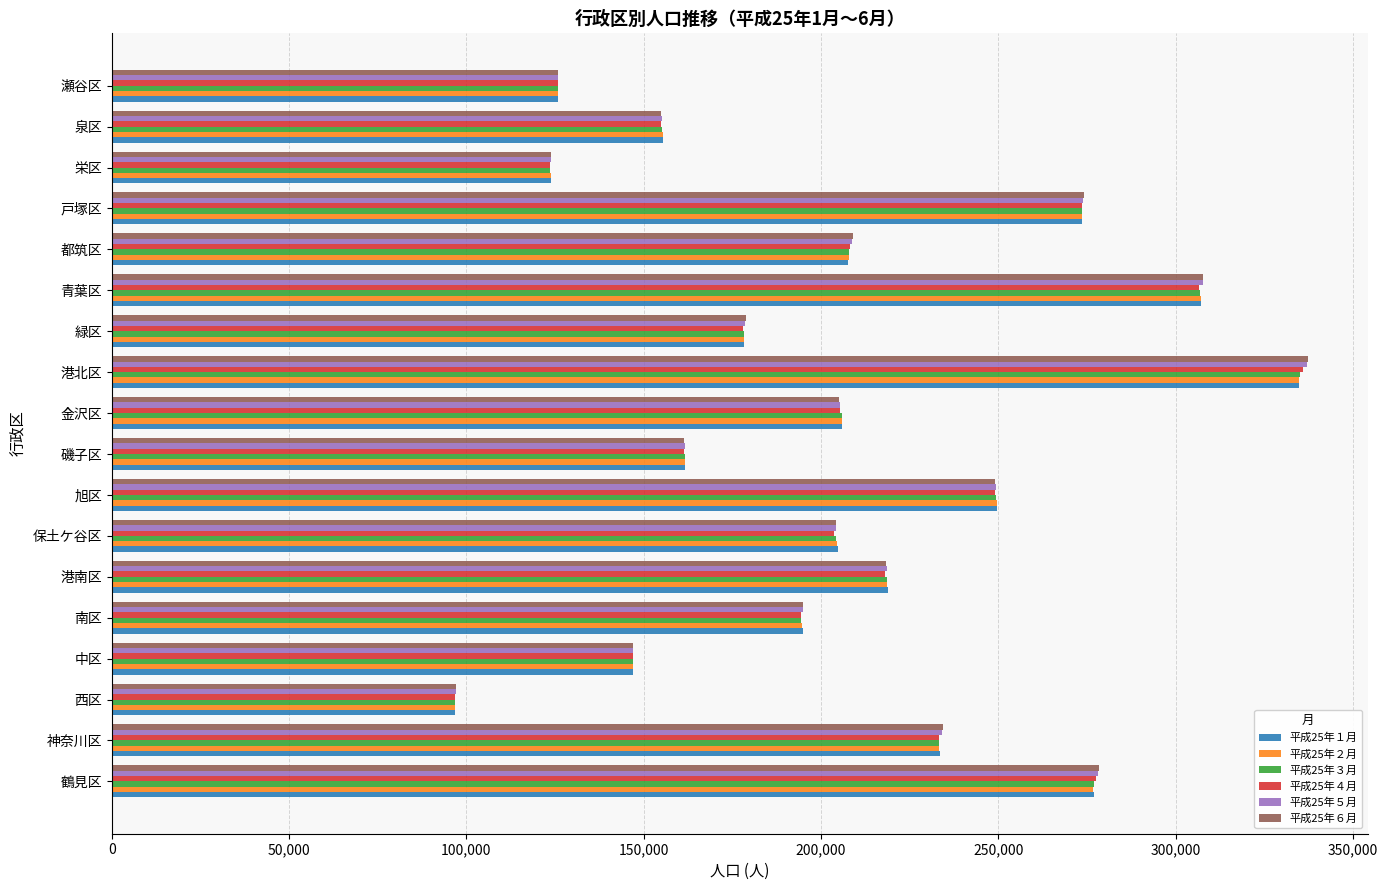

What are all the series names shown in the legend?

平成25年１月, 平成25年２月, 平成25年３月, 平成25年４月, 平成25年５月, 平成25年６月